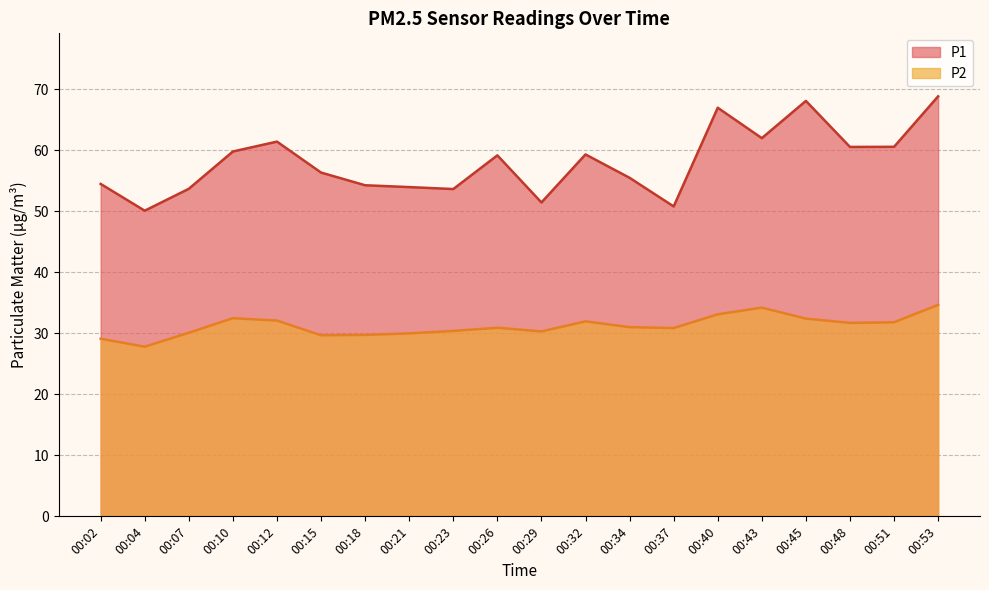

True or false: P2 has more than 2 points higher than both neighbors.

True